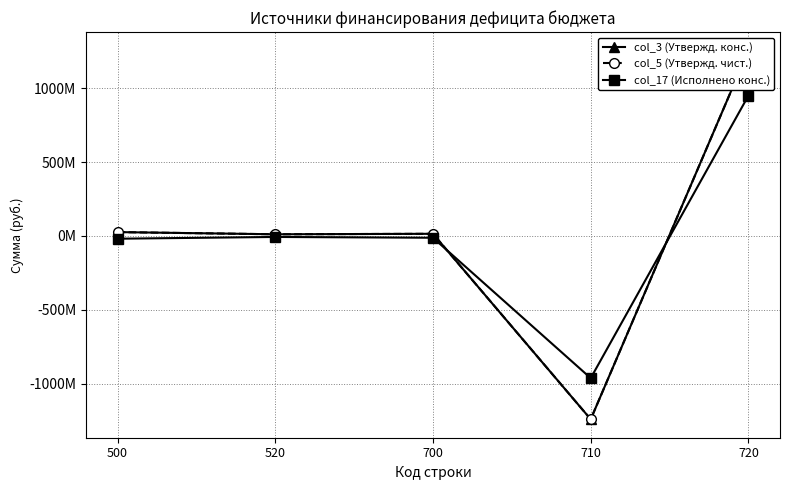

What are all the series names shown in the legend?

col_3 (Утвержд. конс.), col_5 (Утвержд. чист.), col_17 (Исполнено конс.)